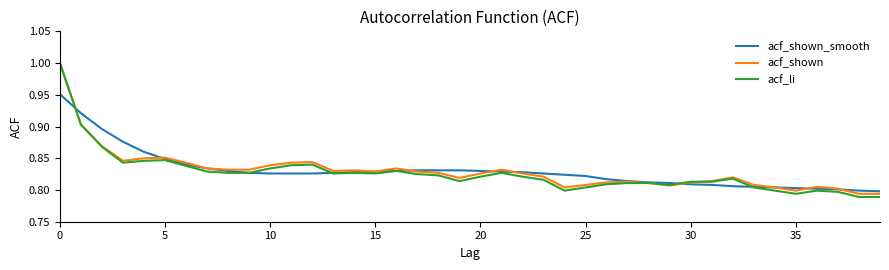

Which series has the widest spread of values?

acf_li